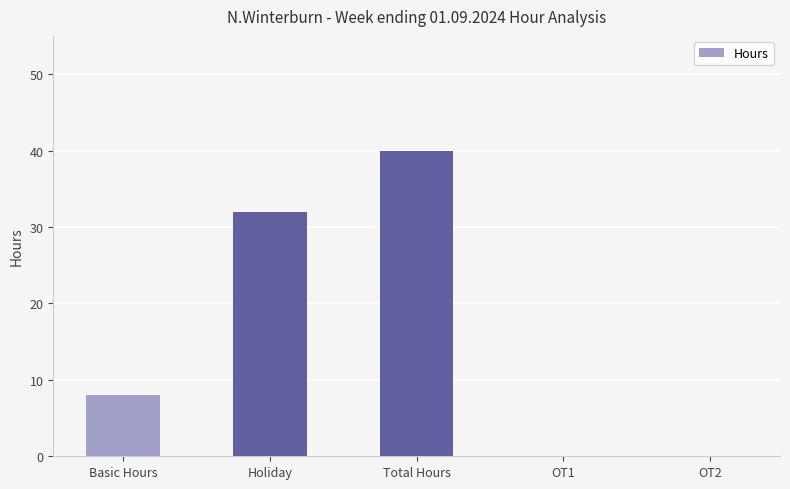

Does the chart contain stacked bars?

No